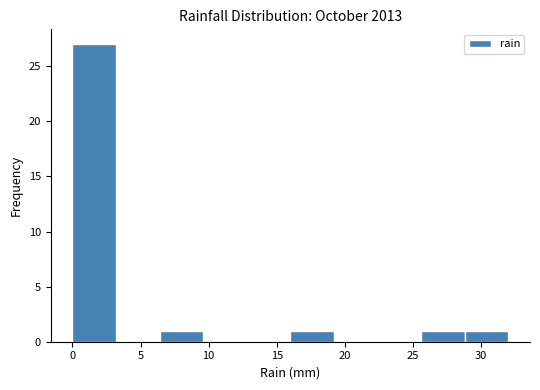

Reading left to right, transcribe this chart: for each bar, give the range it covers on the x-axis and its height. Neither the bar edges nor the heights are printed on the chart, so give them approximately, as read against the axes.

0.0 to 3.2: 27
3.2 to 6.4: 0
6.4 to 9.6: 1
9.6 to 12.8: 0
12.8 to 16.0: 0
16.0 to 19.2: 1
19.2 to 22.4: 0
22.4 to 25.6: 0
25.6 to 28.8: 1
28.8 to 32.0: 1